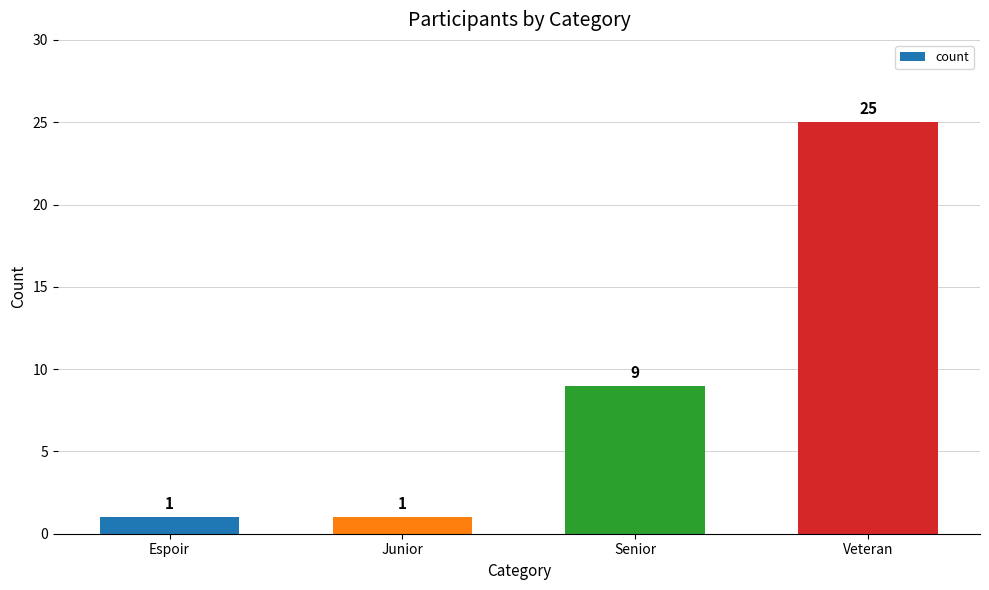

Does the chart contain any negative values?

No